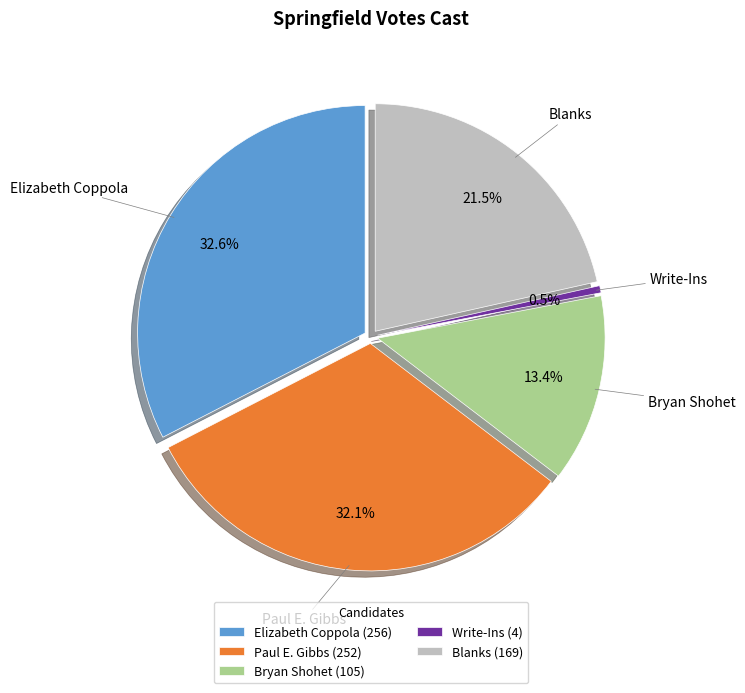

Approximately how many times larger is the value at Blanks compared to Write-Ins?

42.2